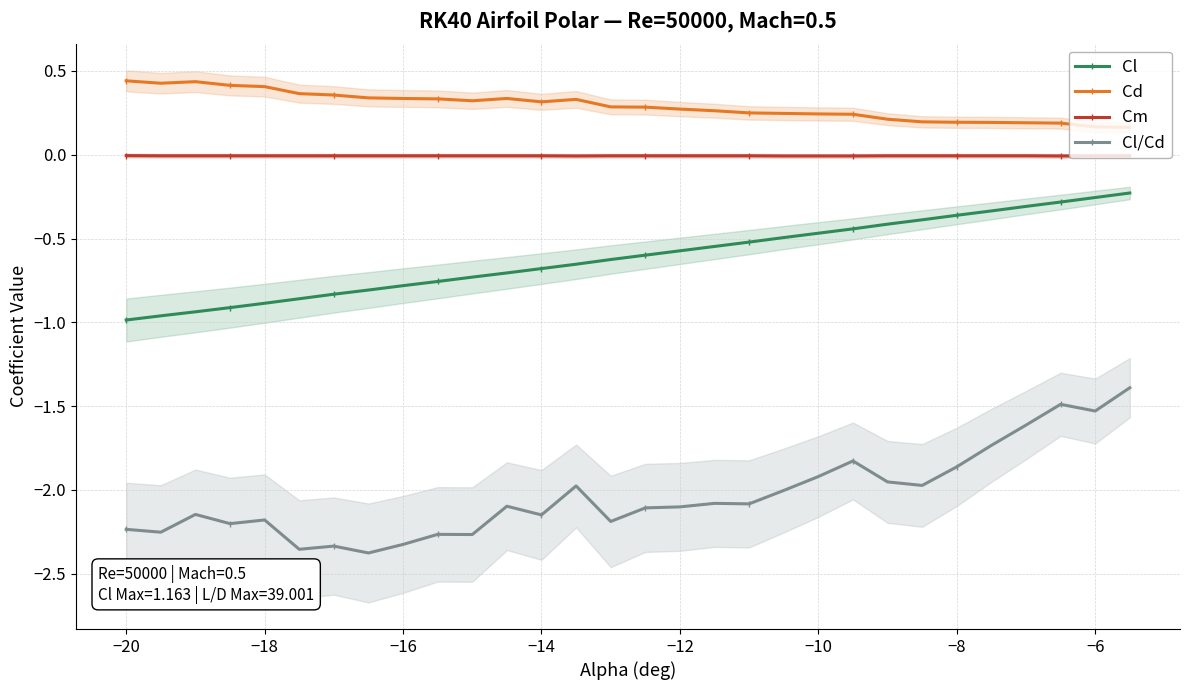

True or false: Cl and Cm cross at least once.

False